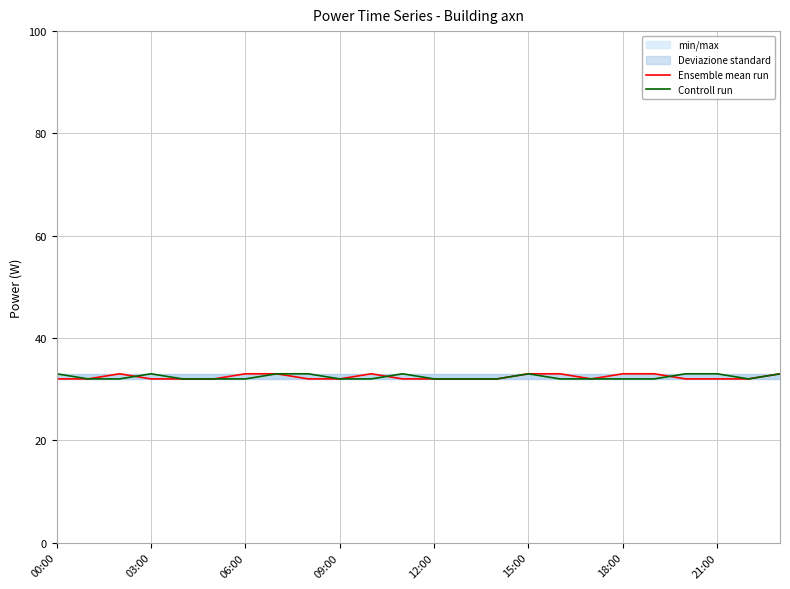

Is the value of Ensemble mean run at 8 greater than the value of Controll run at 00:00?

No